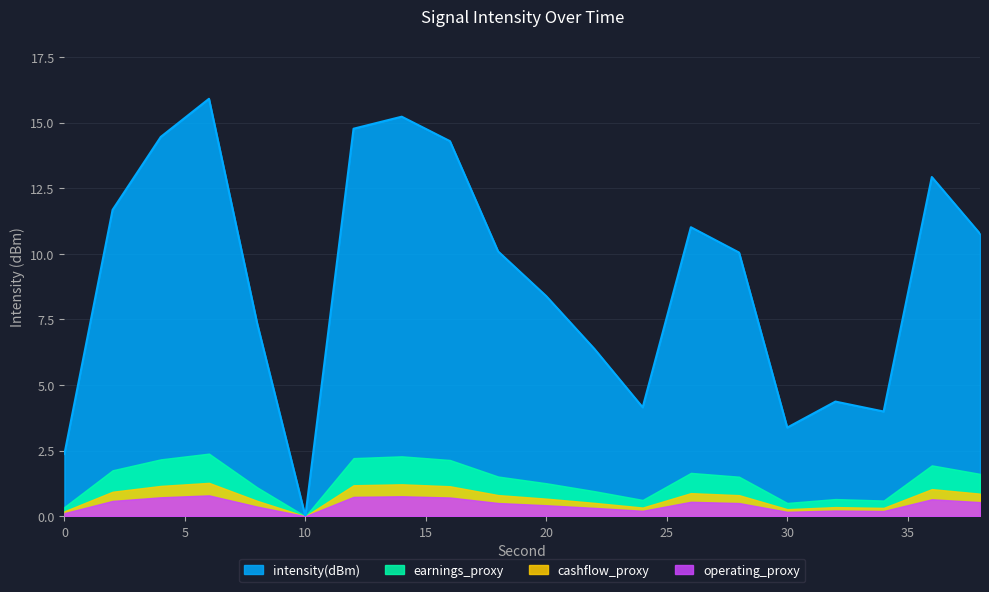

What is the difference between the values at 30 and 16?

10.9